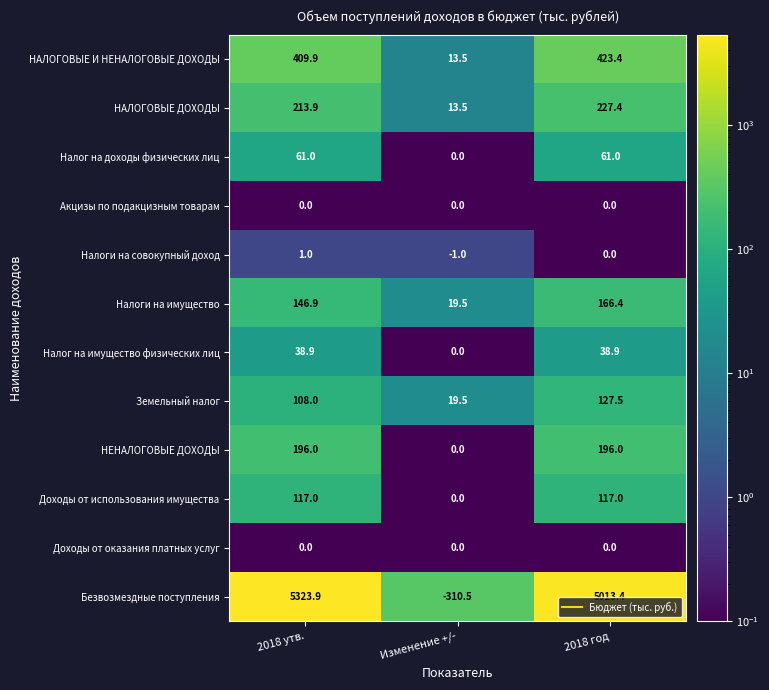

At which category does the chart reach its minimum across all series?

Изменение +/-